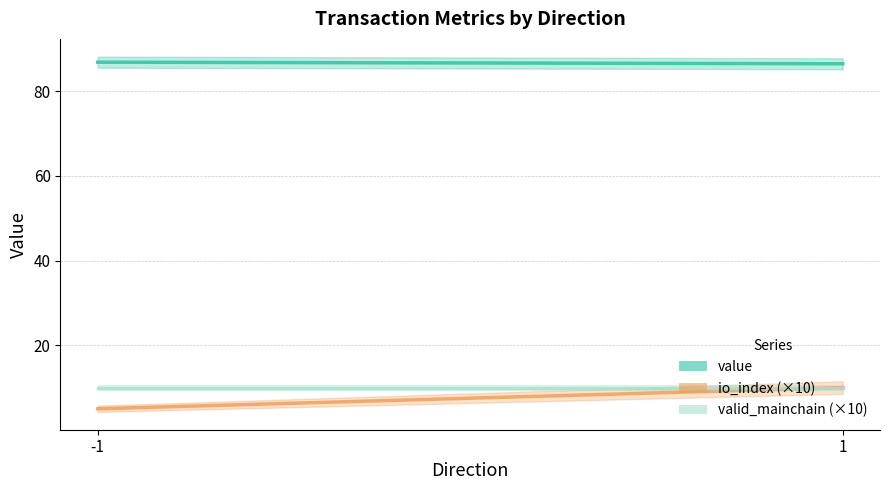

At which category does the chart reach its minimum across all series?

-1